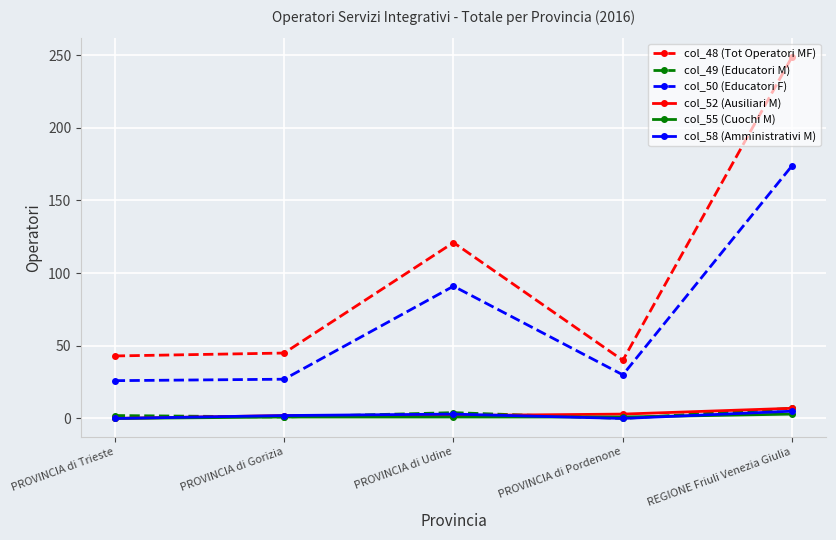

What is the lowest value of the col_48 (Tot Operatori MF) series?

40